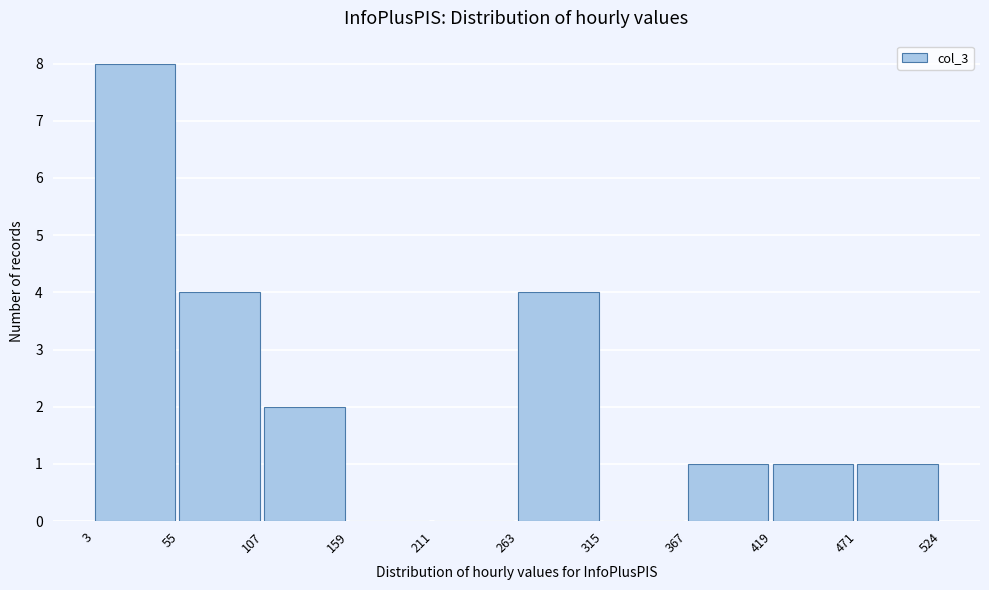

Which range on the x-axis has the tallest bar?

3 to 55